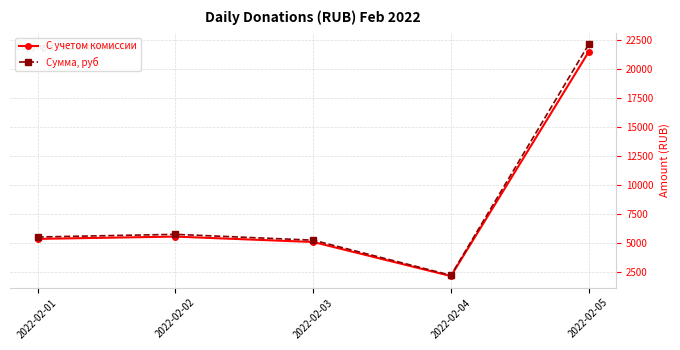

How many interior local peaks does the С учетом комиссии series have?

1